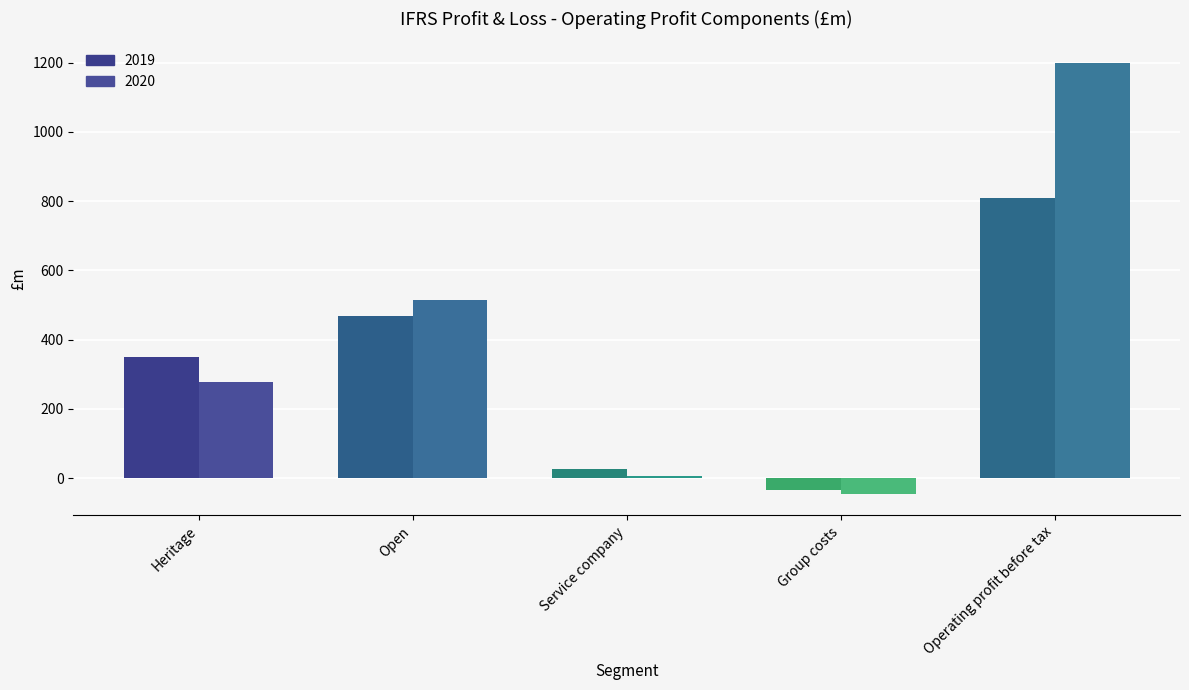

The 2020 series shows 773 at Open. True or false?

False